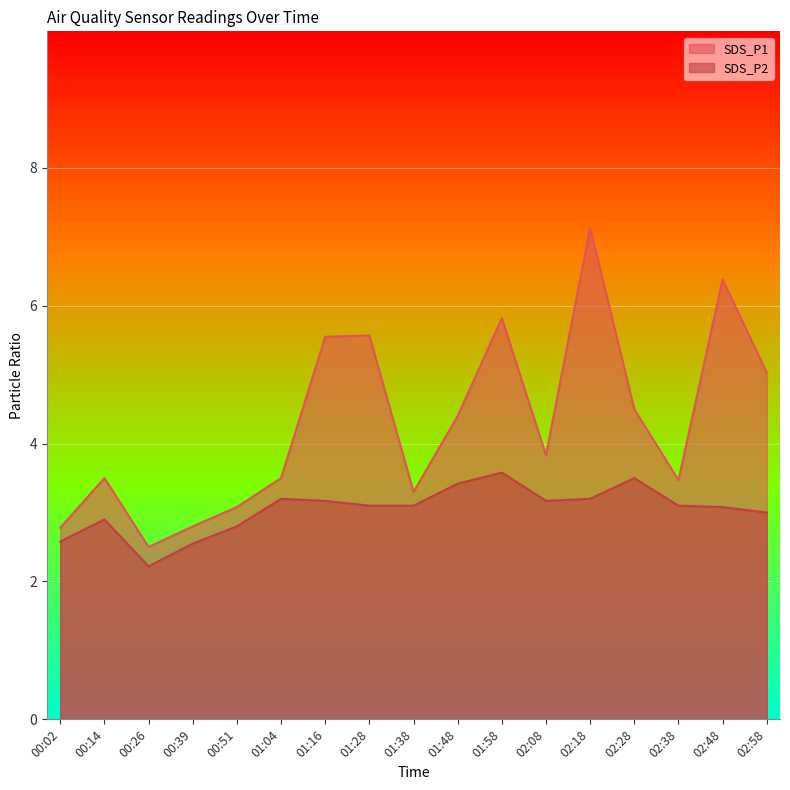

Does the chart display data point markers on the line(s)?

No